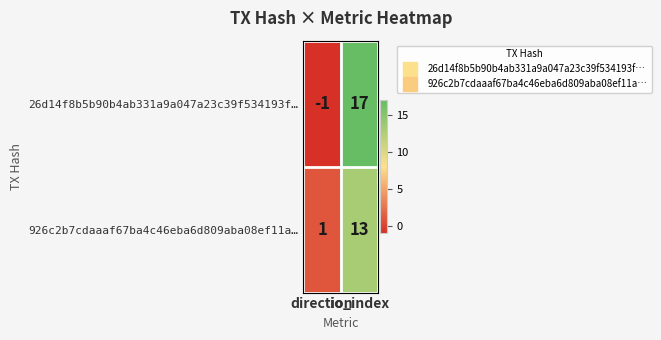

List the series in order of their peak value, highest first.

26d14f8b5b90b4ab331a9a047a23c39f534193f…, 926c2b7cdaaaf67ba4c46eba6d809aba08ef11a…